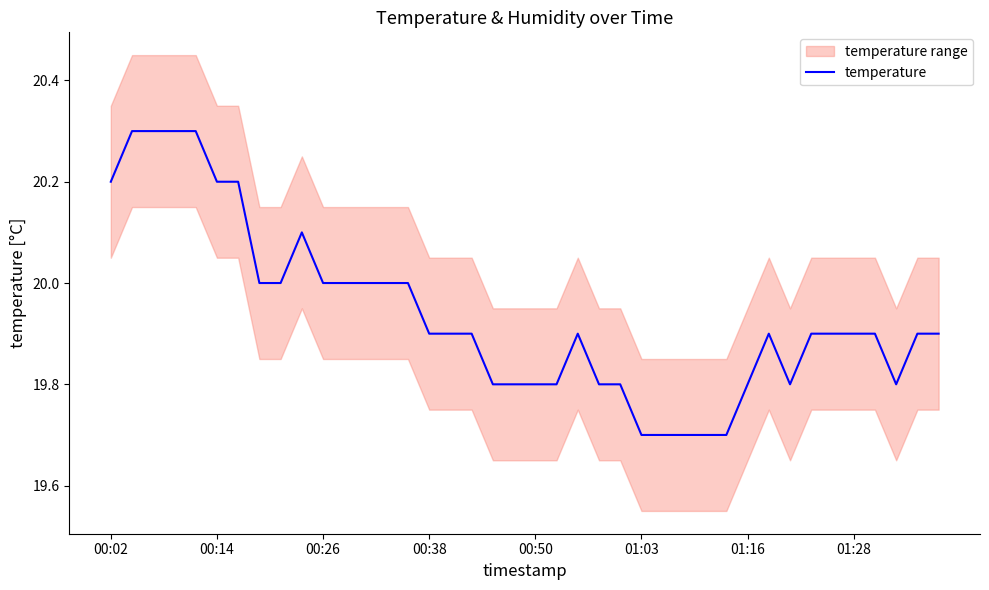

What is the maximum value for temperature?

20.3